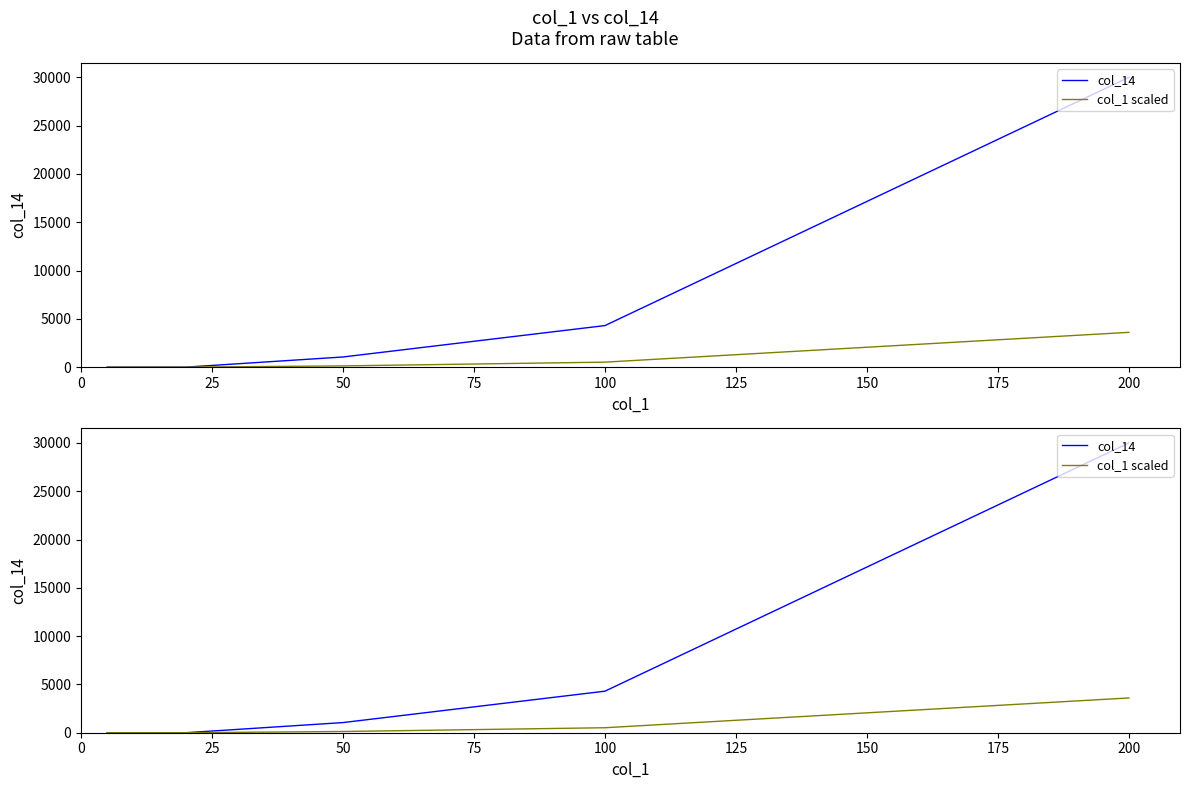

Is this an area chart (filled region under the line)?

No